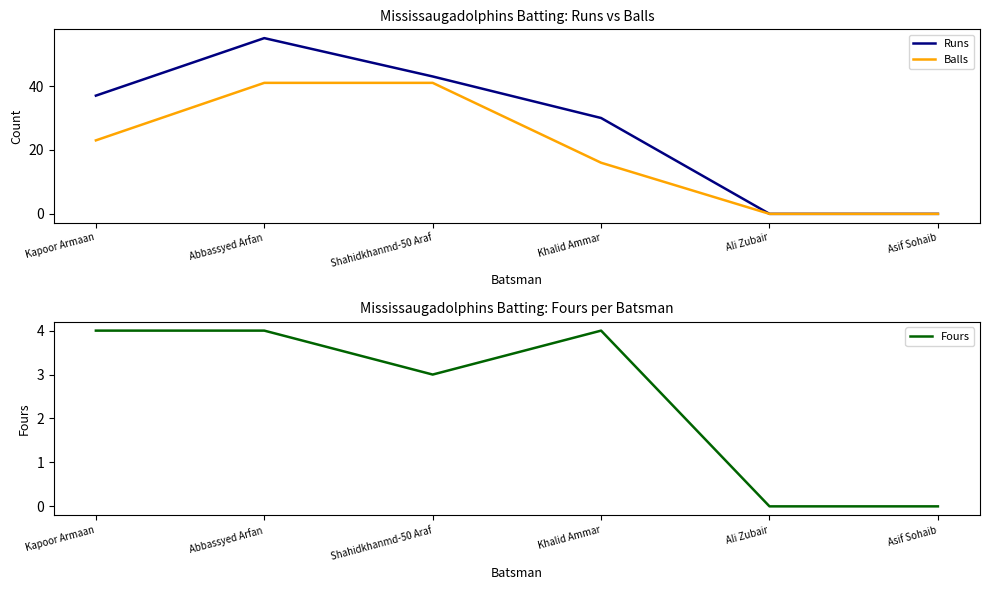

Reading left to right, what are all the values shown in this chart?

Runs: Kapoor Armaan=37	Abbassyed Arfan=55	Shahidkhanmd-50 Araf=43	Khalid Ammar=30	Ali Zubair=0	Asif Sohaib=0
Balls: Kapoor Armaan=23	Abbassyed Arfan=41	Shahidkhanmd-50 Araf=41	Khalid Ammar=16	Ali Zubair=0	Asif Sohaib=0
Fours: Kapoor Armaan=4	Abbassyed Arfan=4	Shahidkhanmd-50 Araf=3	Khalid Ammar=4	Ali Zubair=0	Asif Sohaib=0